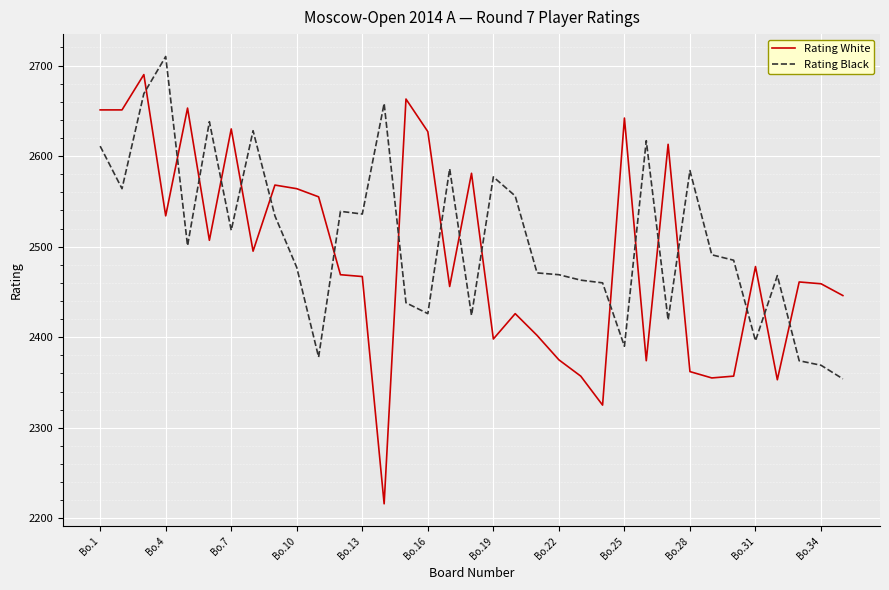

What is the difference between the maximum and minimum values in the Rating White series?

474